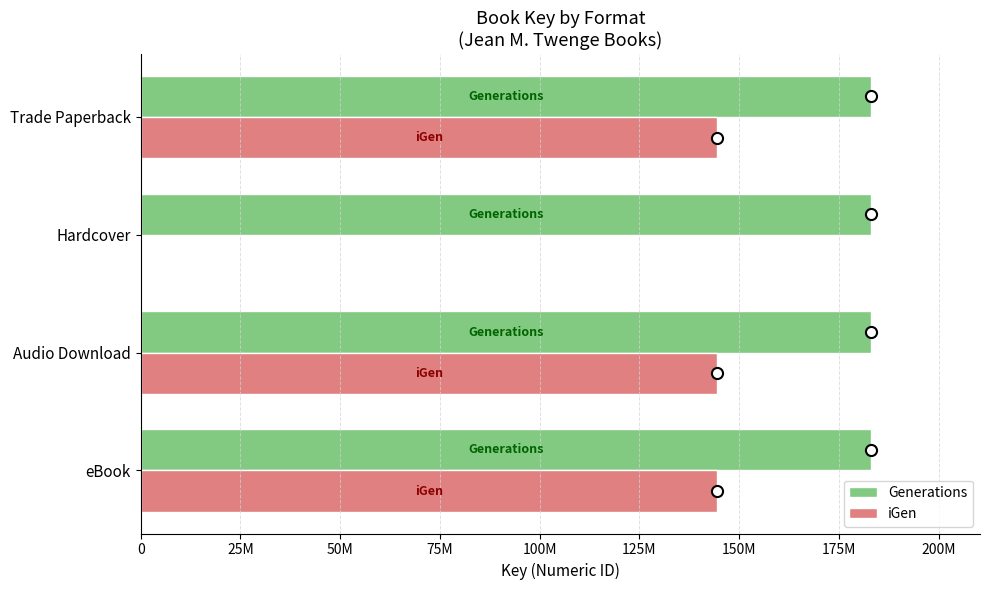

Which series has the widest spread of values?

iGen